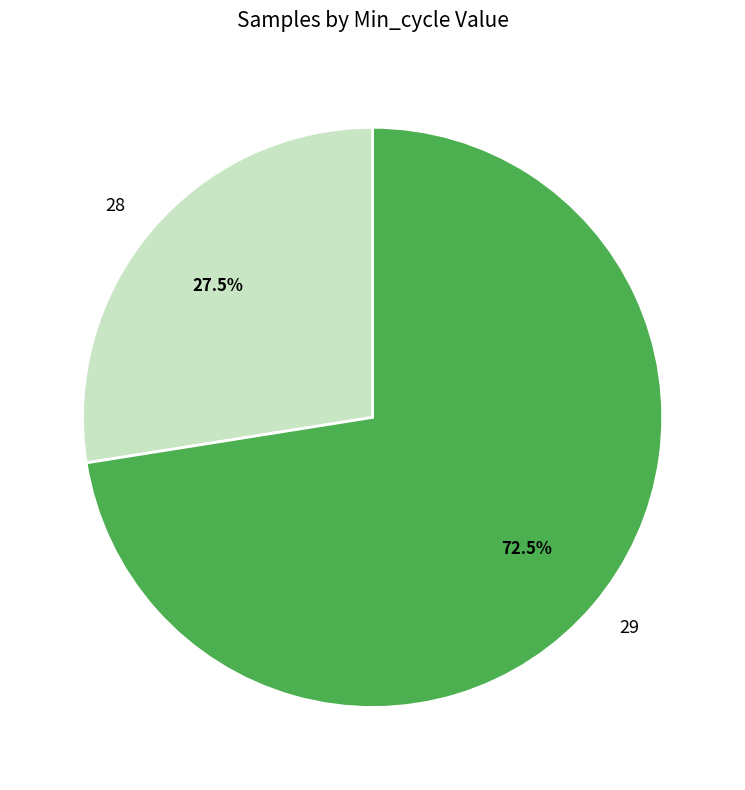

Between 28 and 29, which is larger?

29